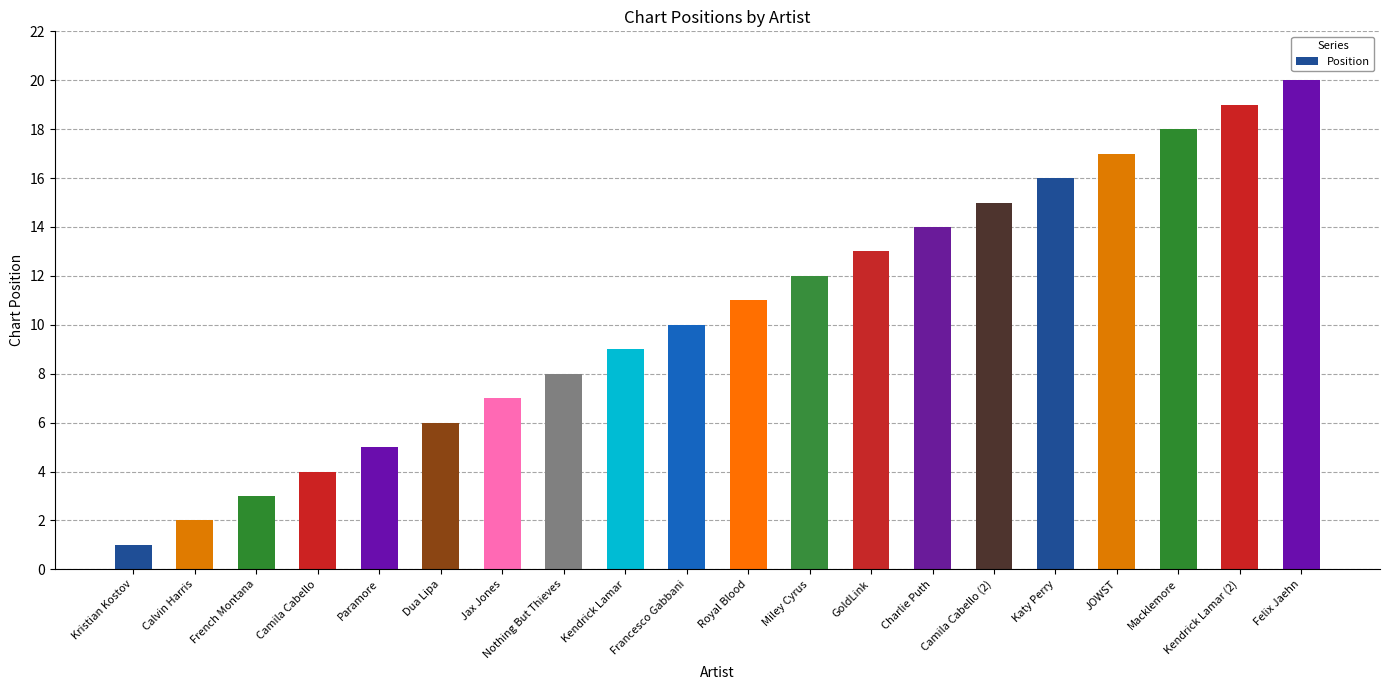

What is the minimum value shown in the chart?

1